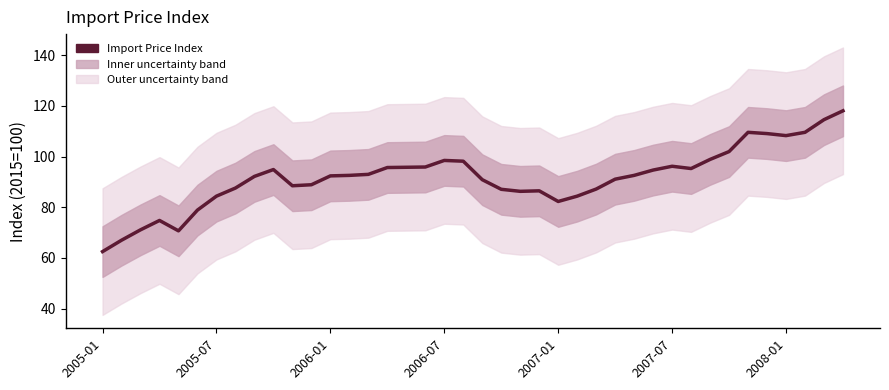

Rank the categories by value from highest to lowest.

39, 38, 34, 37, 35, 36, 33, 32, 18, 19, 30, 17, 16, 15, 31, 9, 29, 14, 13, 28, 12, 8, 27, 20, 11, 10, 7, 26, 21, 23, 22, 2008-01, 25, 24, 2007-07, 2006-07, 2006-01, 2007-01, 2005-07, 2005-01